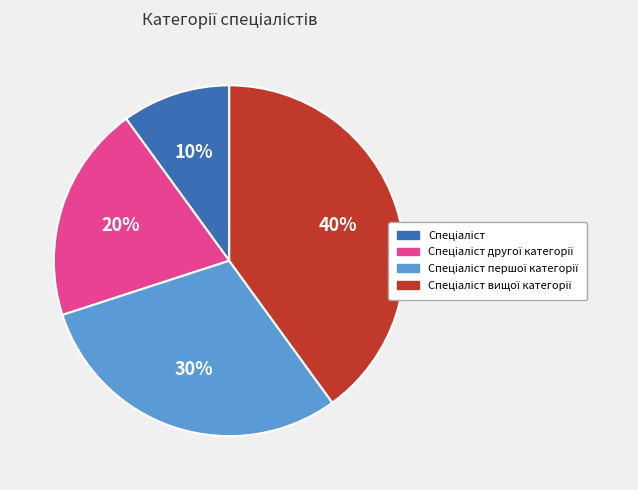

Is there a majority slice in this chart?

No